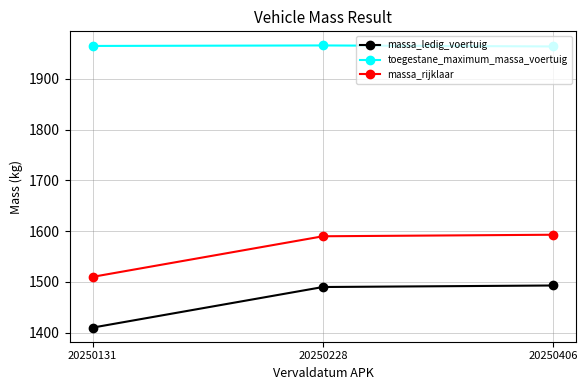

What is the minimum value for toegestane_maximum_massa_voertuig?

1964